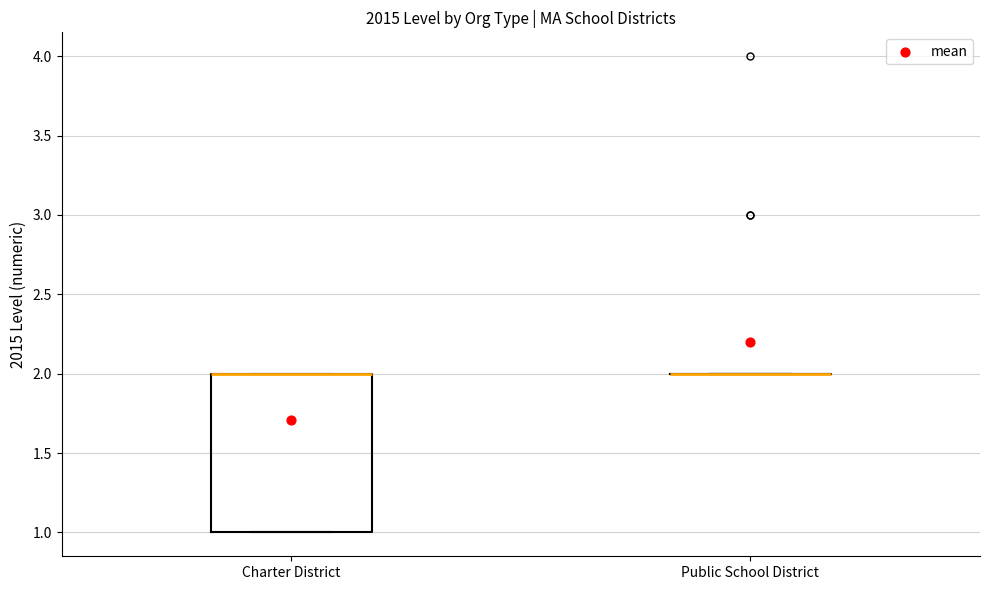

Comparing the boxes themselves (not the whiskers), which one is the tallest?

Charter District